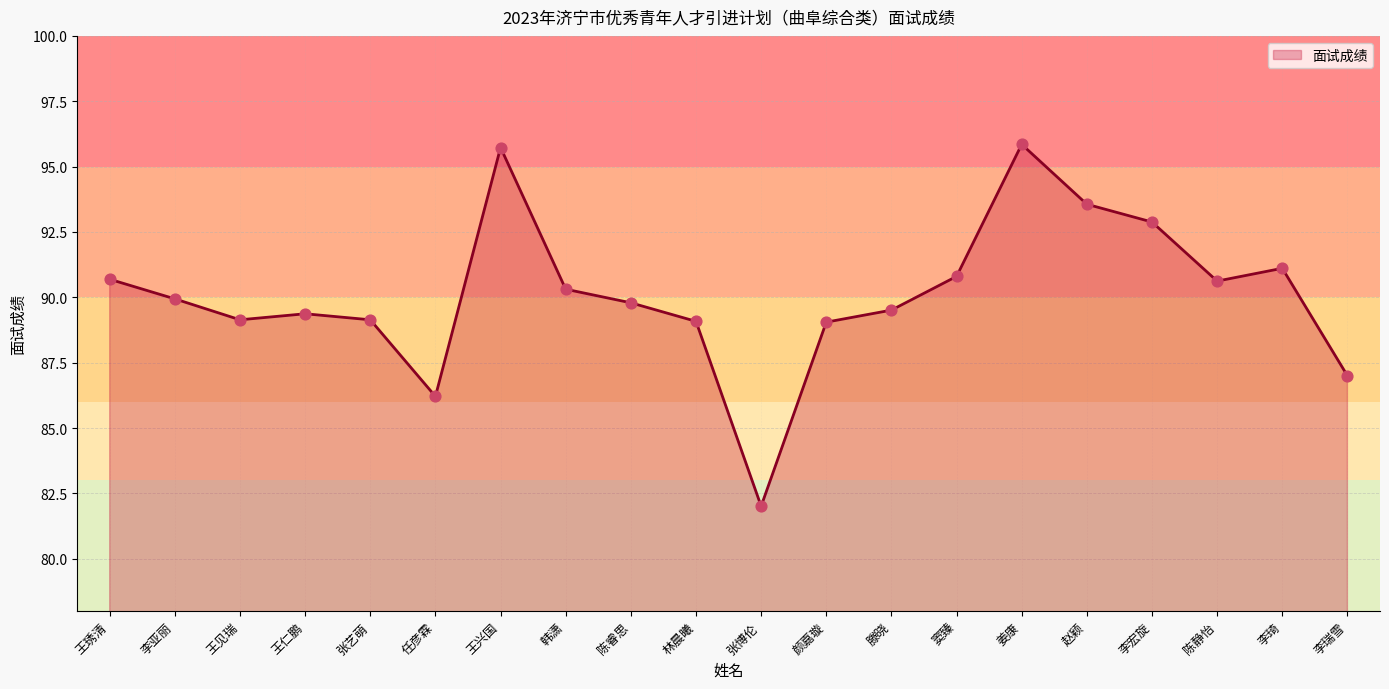

What is the change in value from 李琦 to 李瑞雪?

-4.1